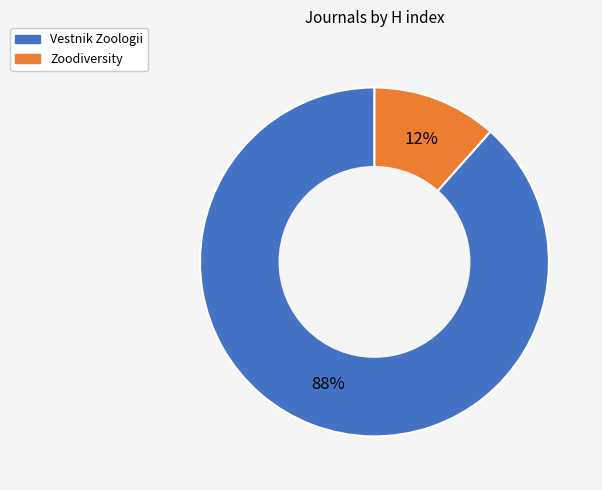

Is it true that Vestnik Zoologii is 12% of the pie?

False